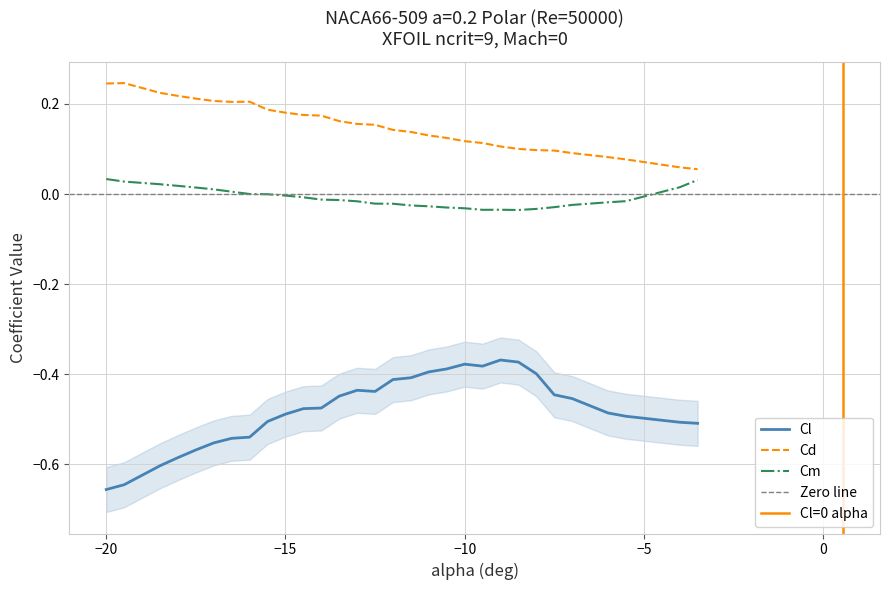

Which series has the widest spread of values?

Cl